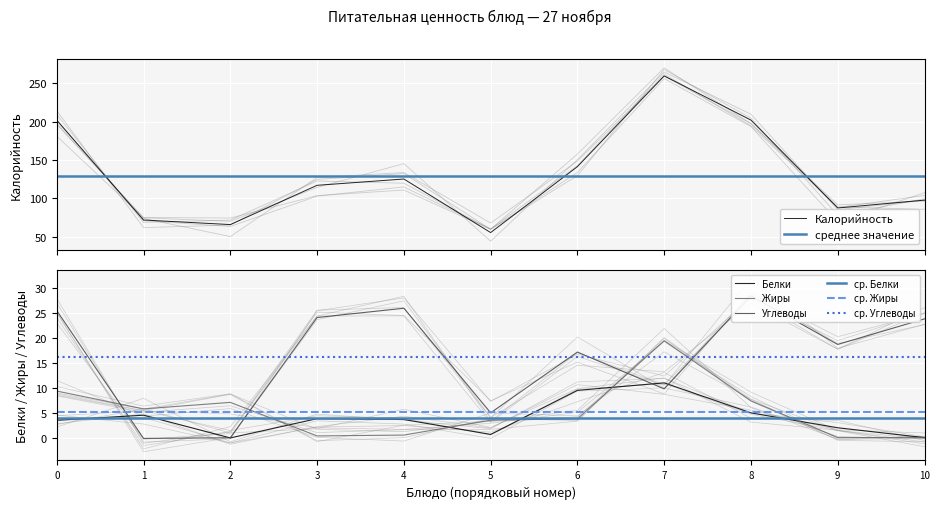

What is the sum of all Белки values?

45.0